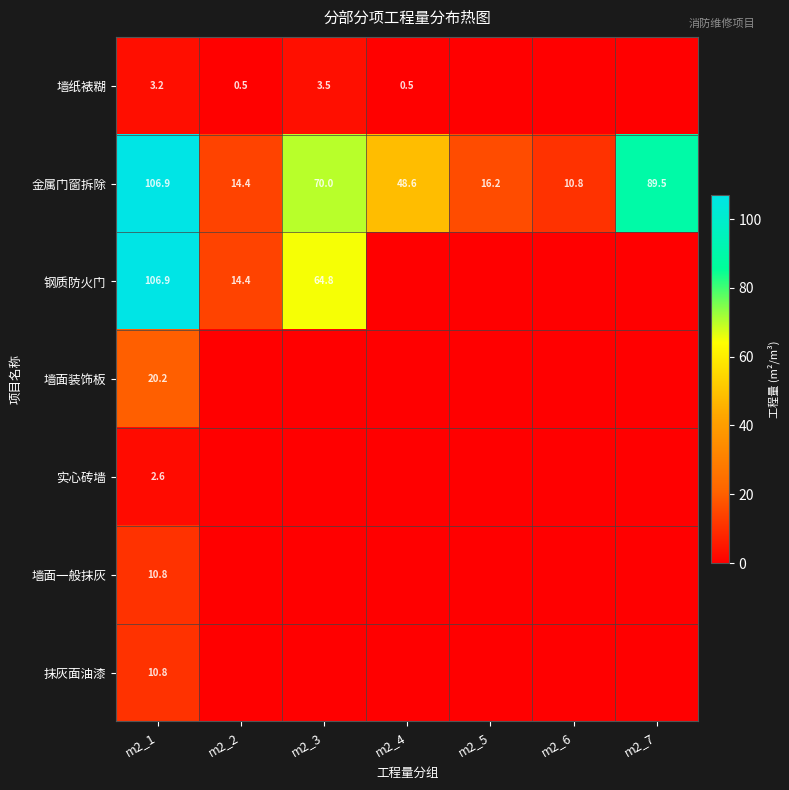

What is the total value across all series at m2_1?

261.4